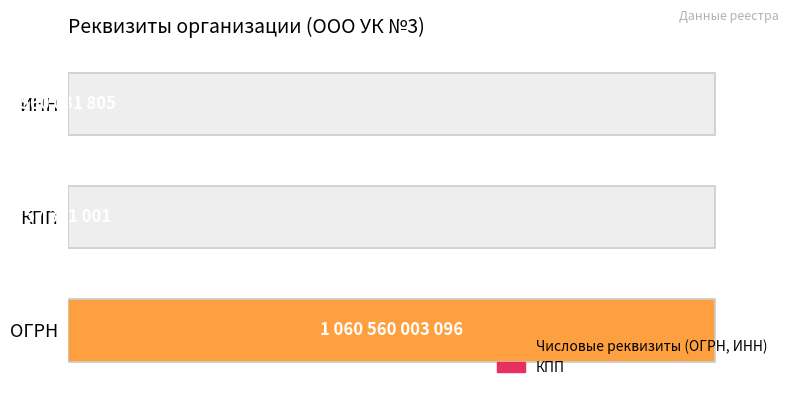

How many data points does each series have?

3